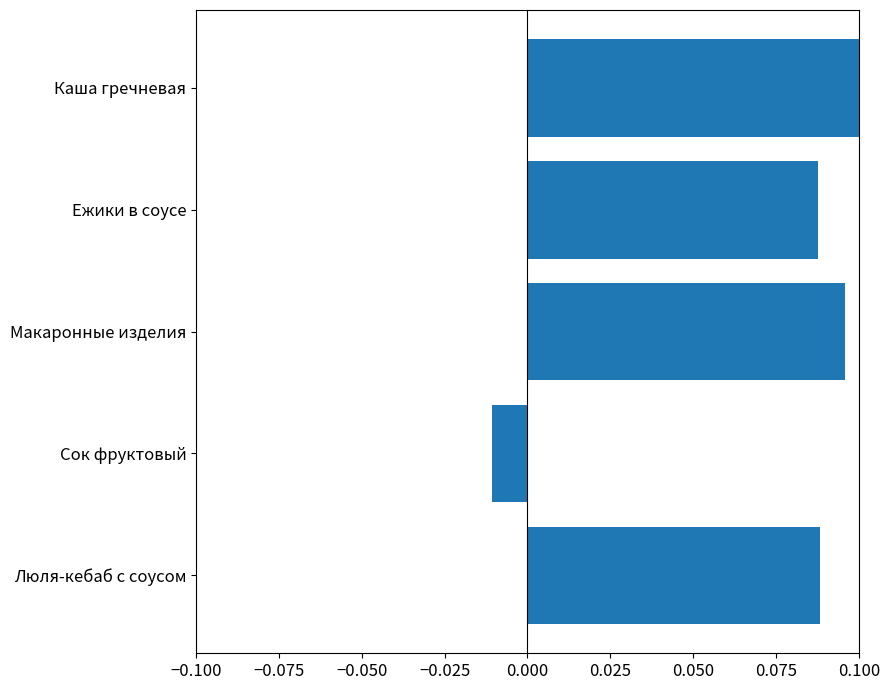

What is the sum of all values?

0.4